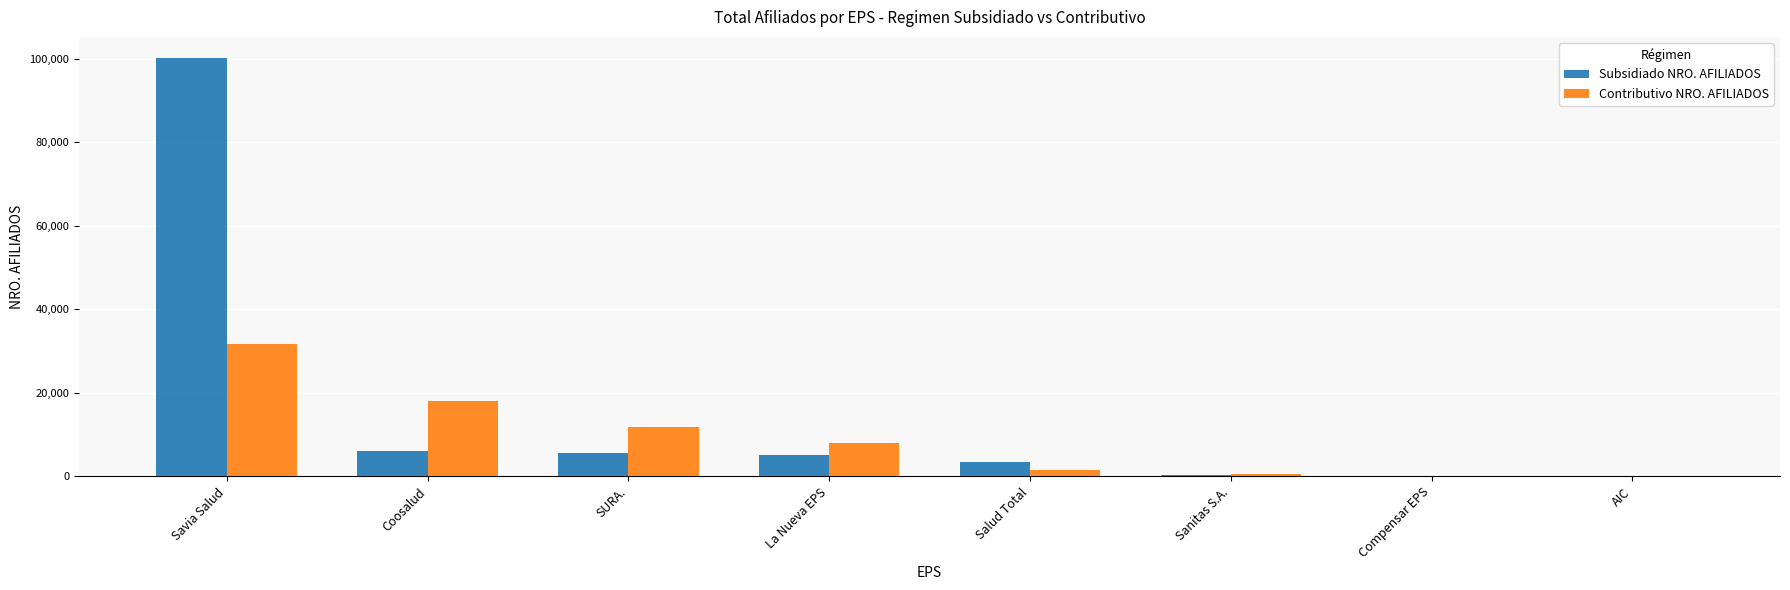

Which series changed the most between La Nueva EPS and Sanitas S.A.?

Contributivo NRO. AFILIADOS